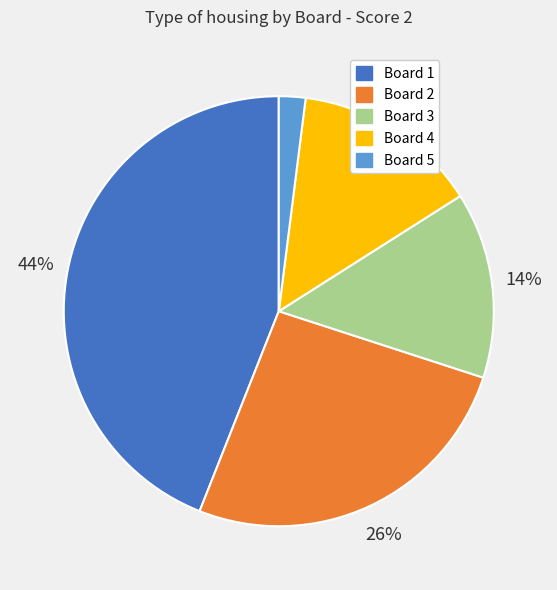

Count the number of slices in the pie.

5